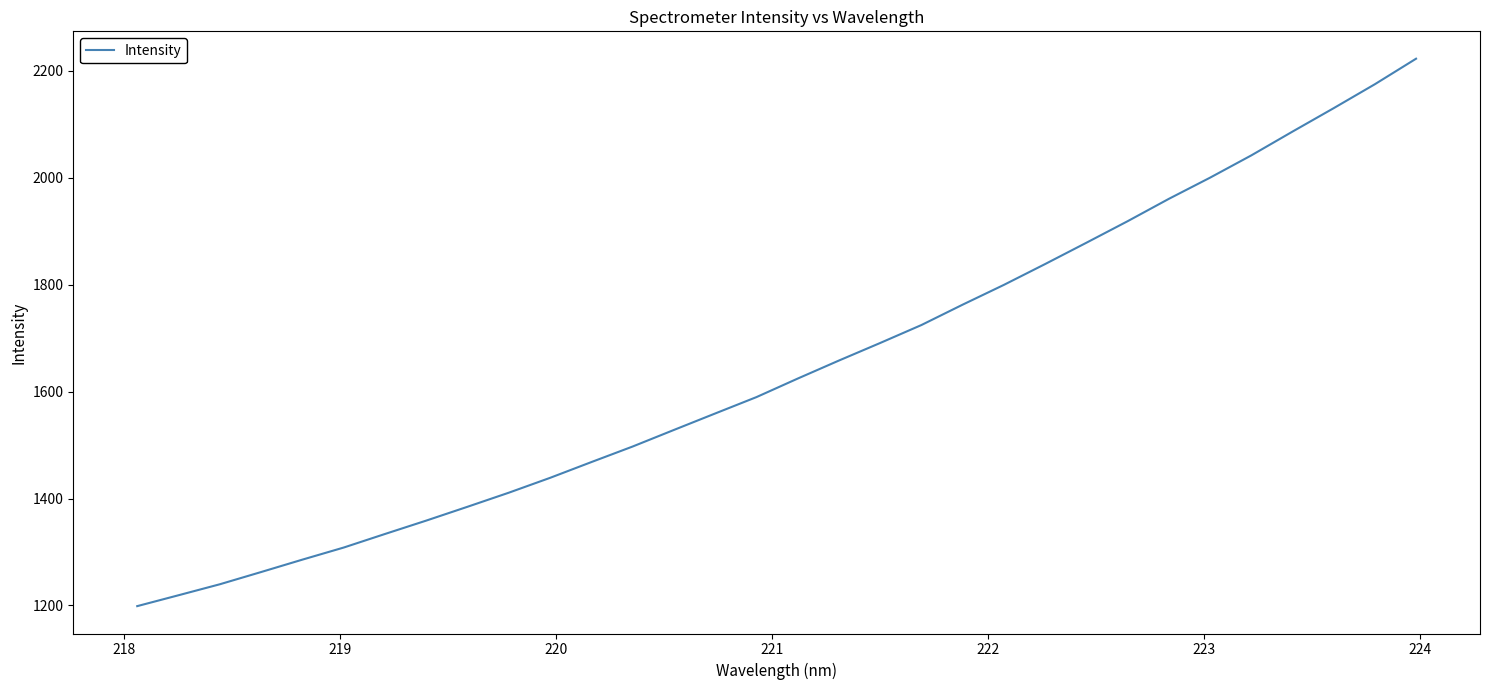

What is the greatest value displayed?

2222.9